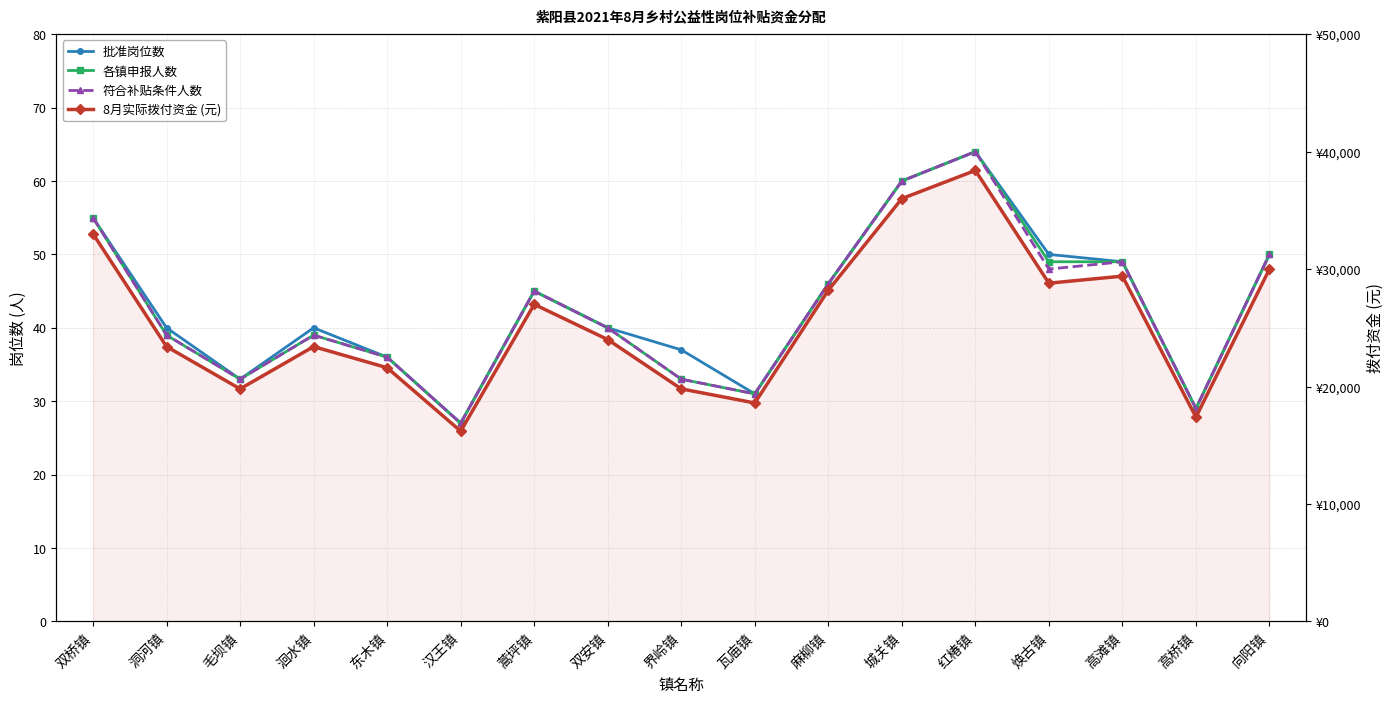

True or false: 各镇申报人数 and 8月实际拨付资金 (元) cross at least once.

False